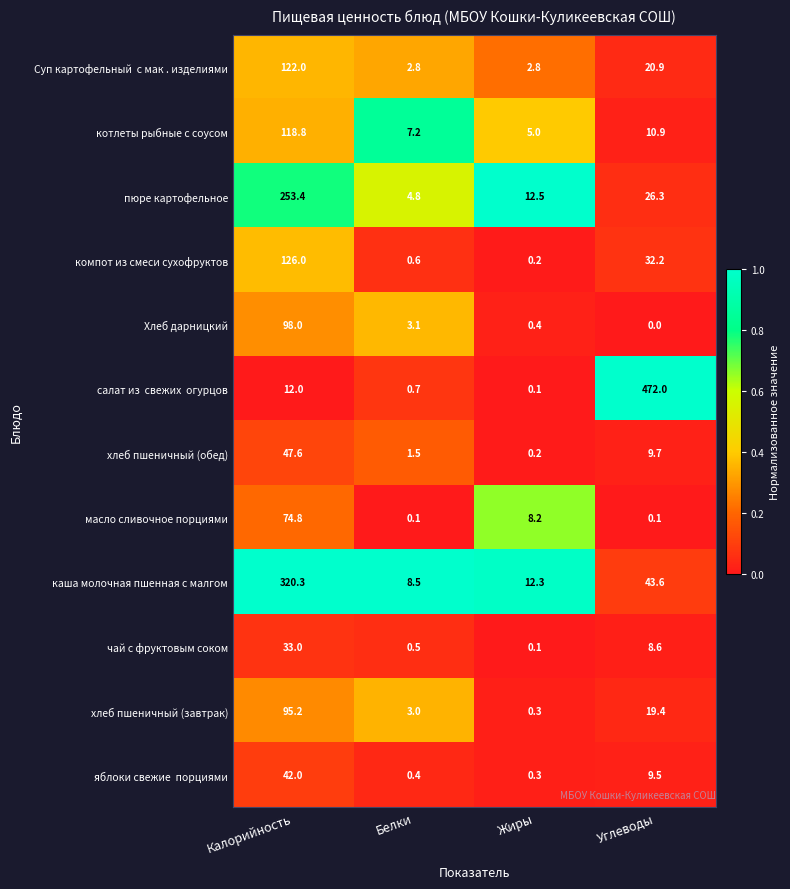

What is the sum of the чай с фруктовым соком values at Жиры and Калорийность?

33.1